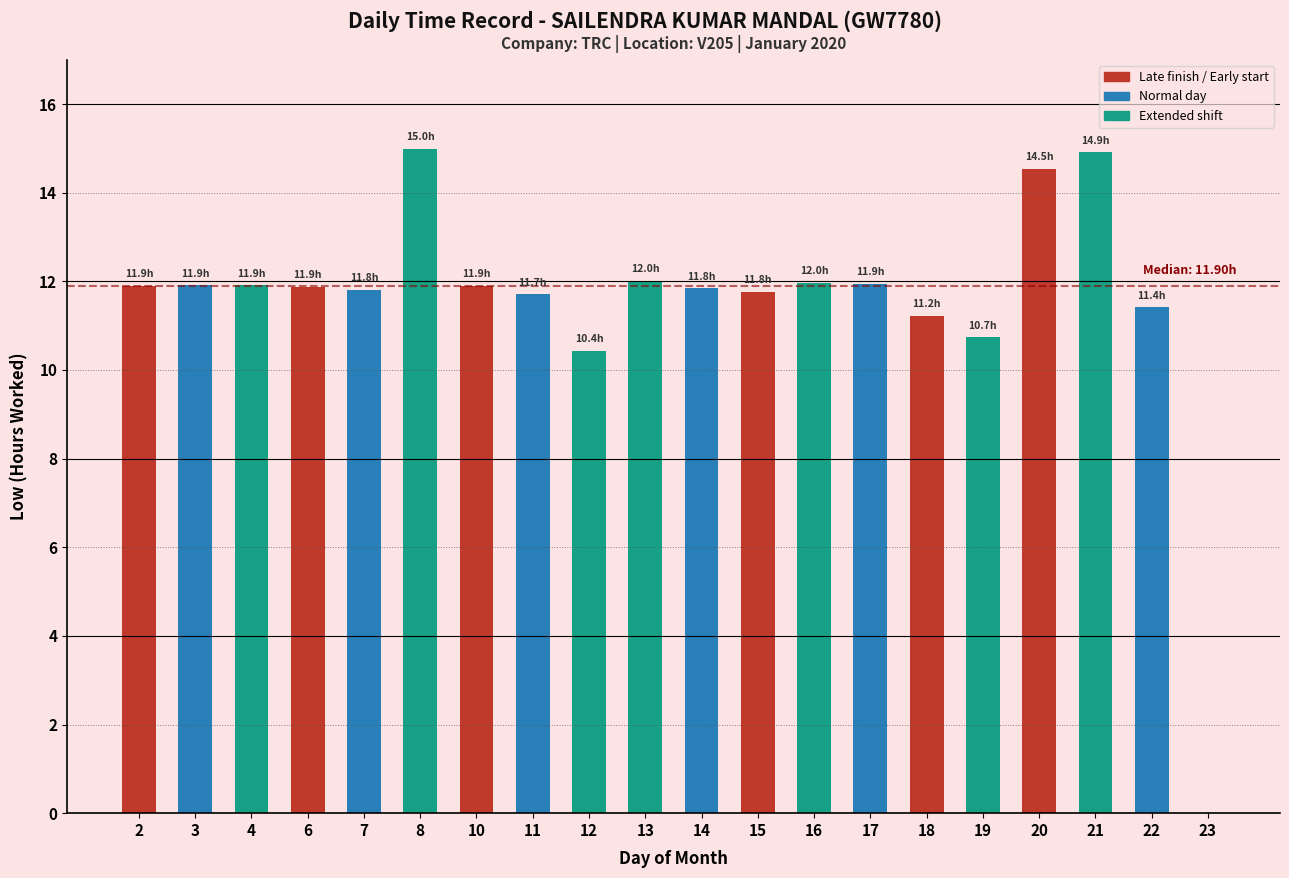

Which has a higher value, 21 or 4?

21